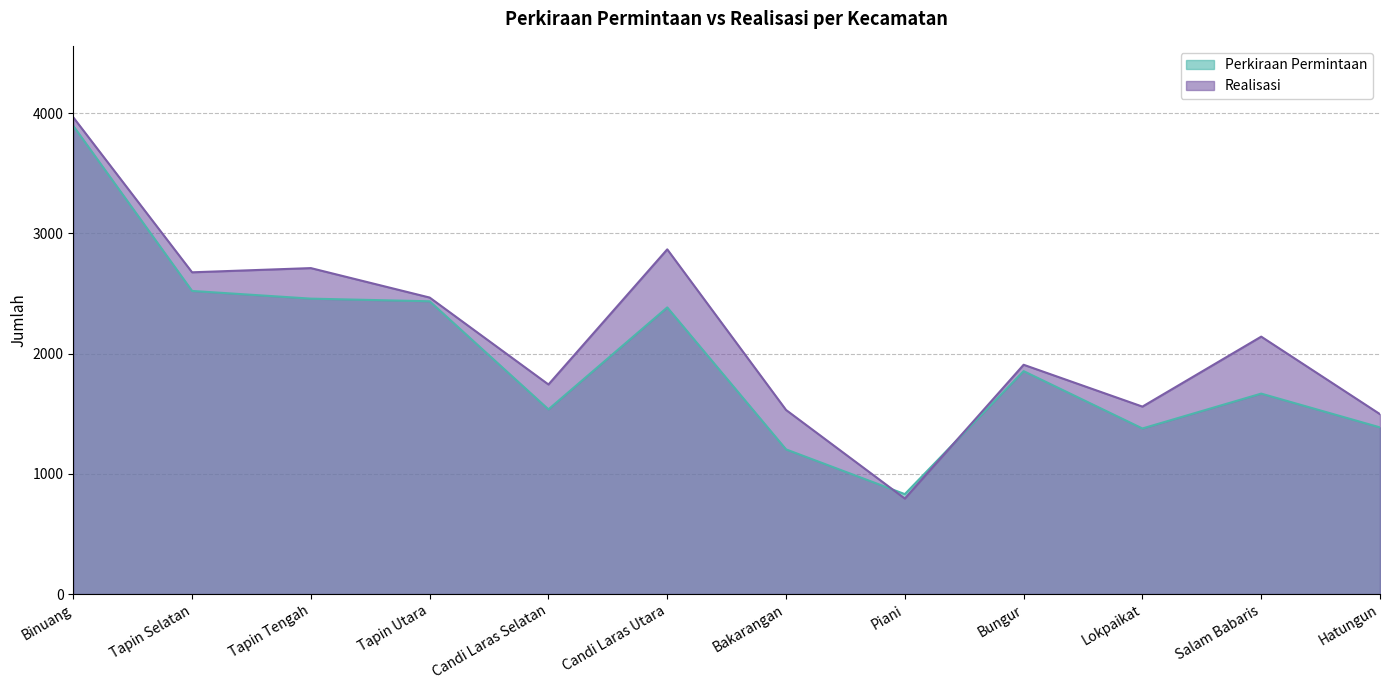

At which category does Realisasi reach its first local peak?

Tapin Tengah